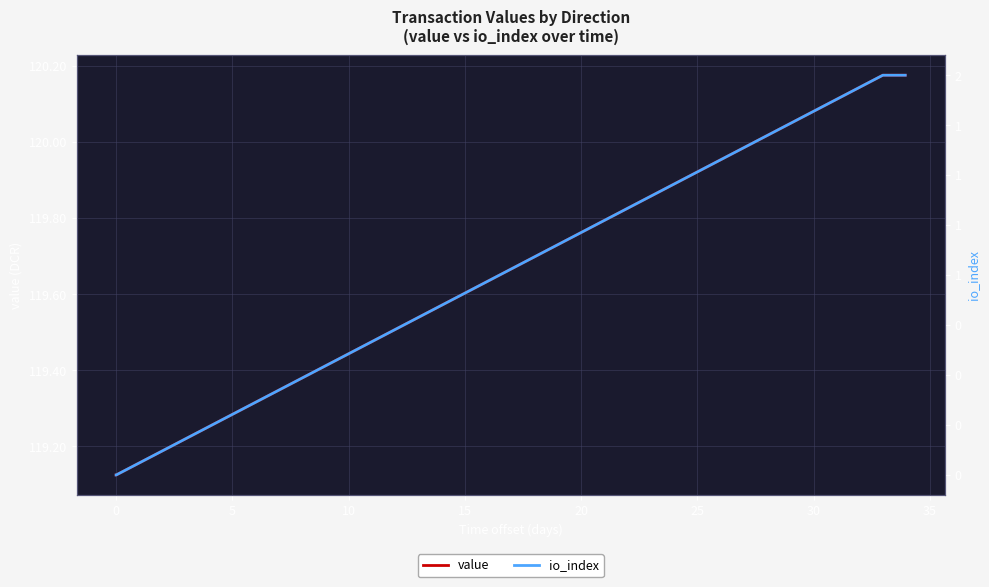

True or false: value has more than 1 points higher than both neighbors.

False